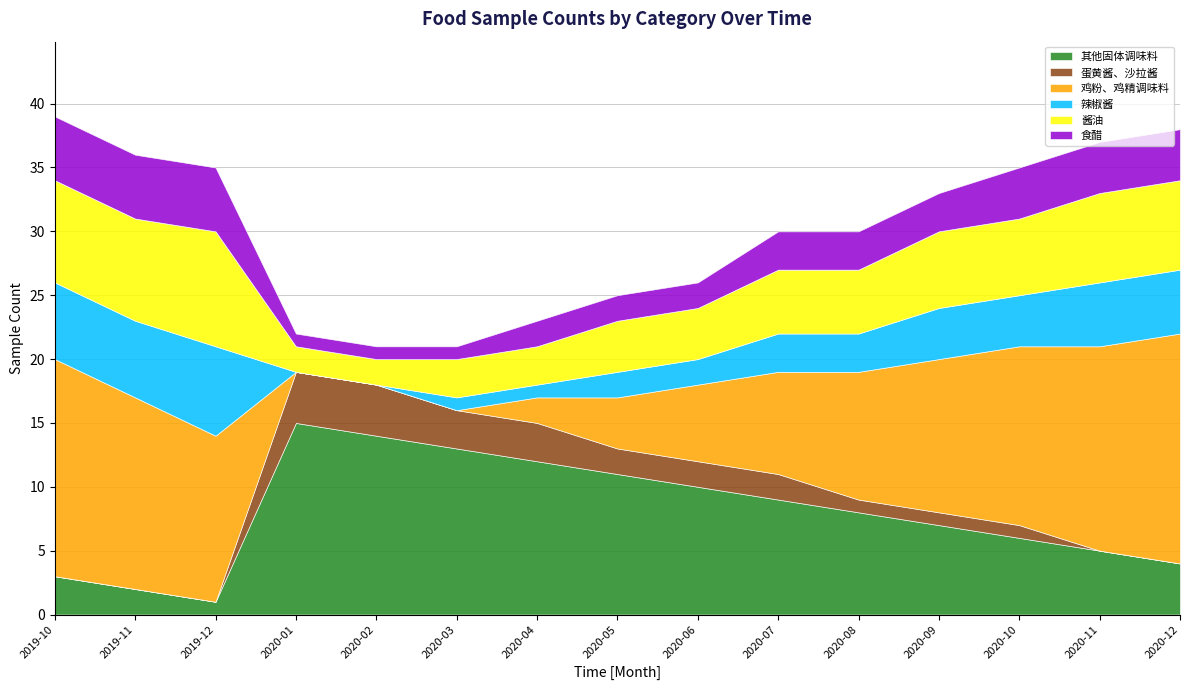

At which label is 食醋 closest to 3?

2020-07